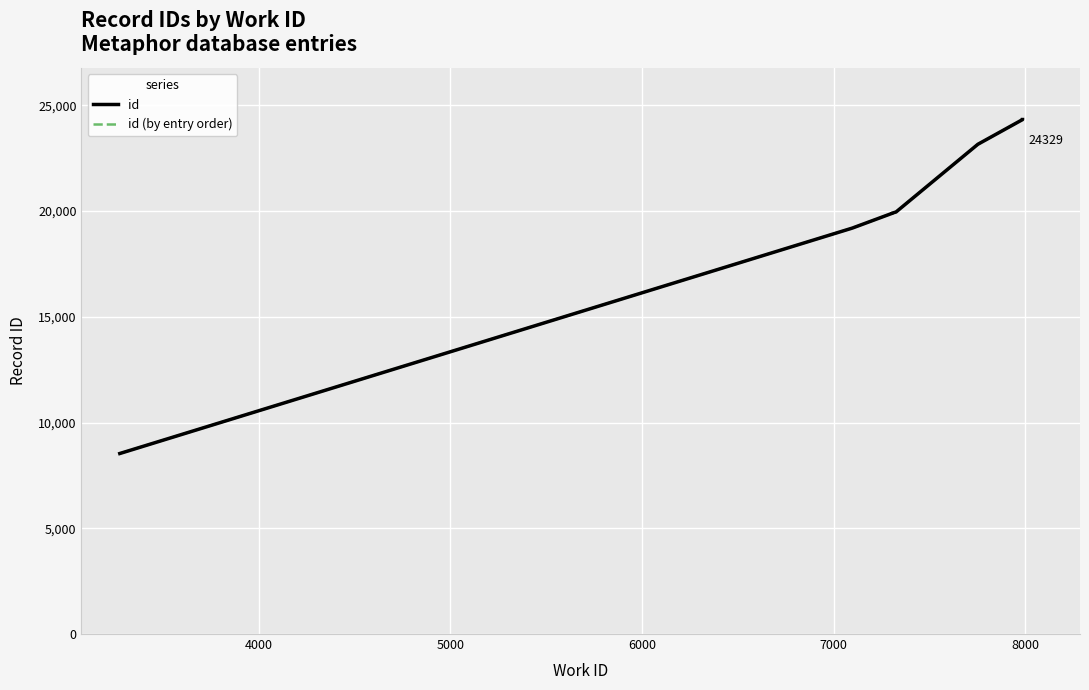

The value of id (by entry order) at 8000 is 23158. True or false?

True